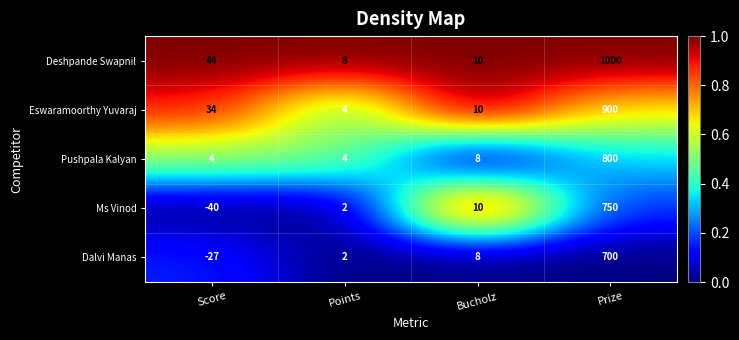

What is the difference between the maximum and second lowest values in the Pushpala Kalyan series?

796